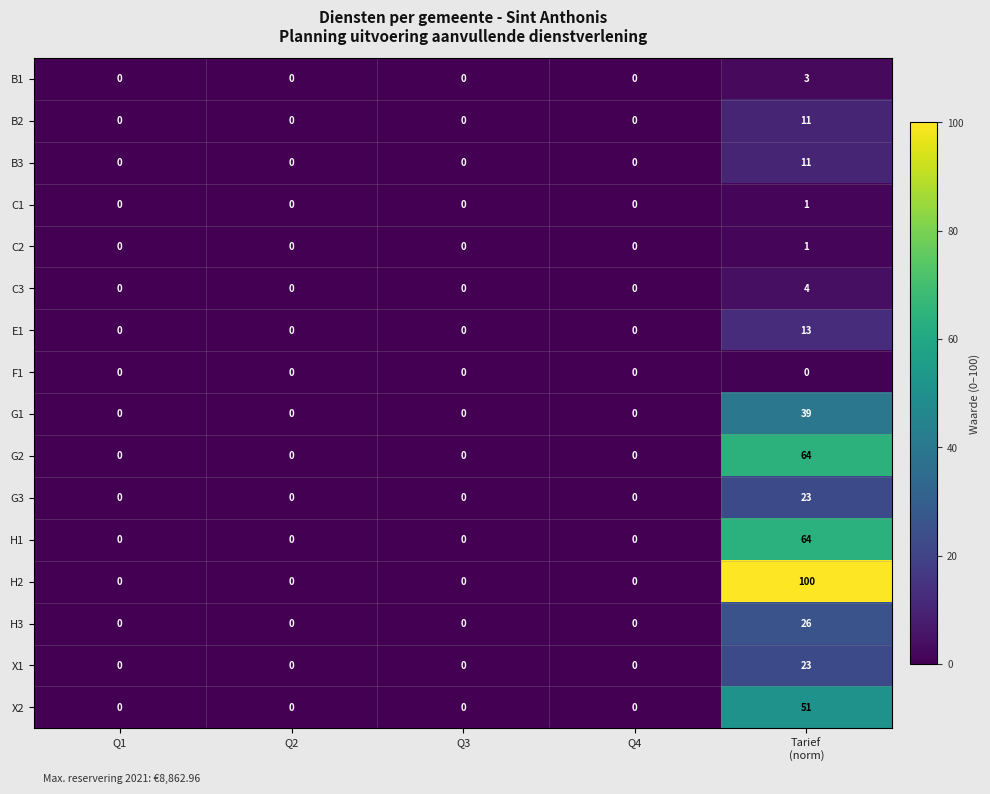

How many series are shown in this chart?

16